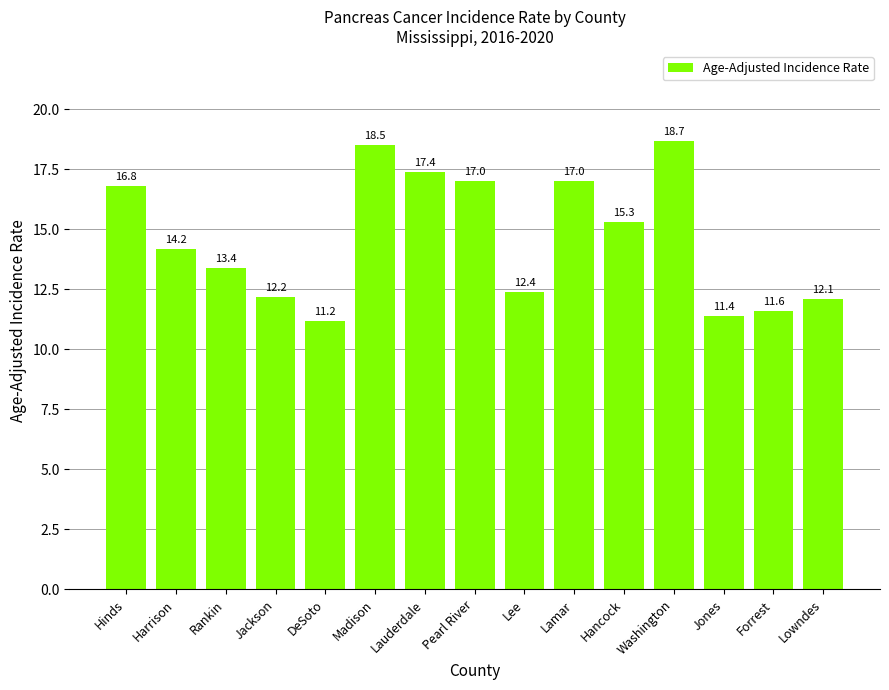

Approximately how many times larger is the value at Jones compared to Forrest?

1.0